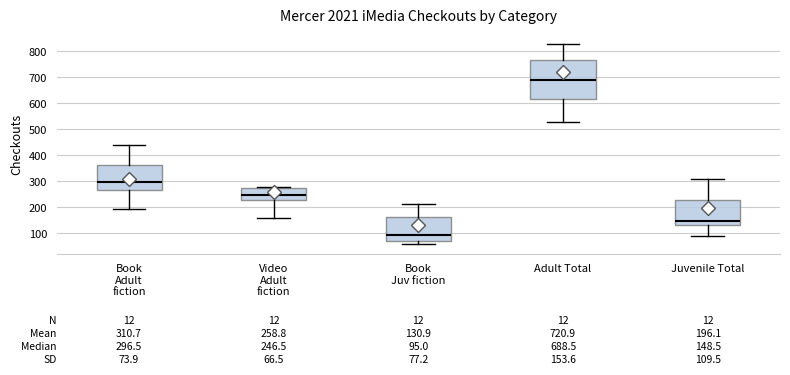

Which box is the tallest, from its lower edge to its upper edge?

Adult Total